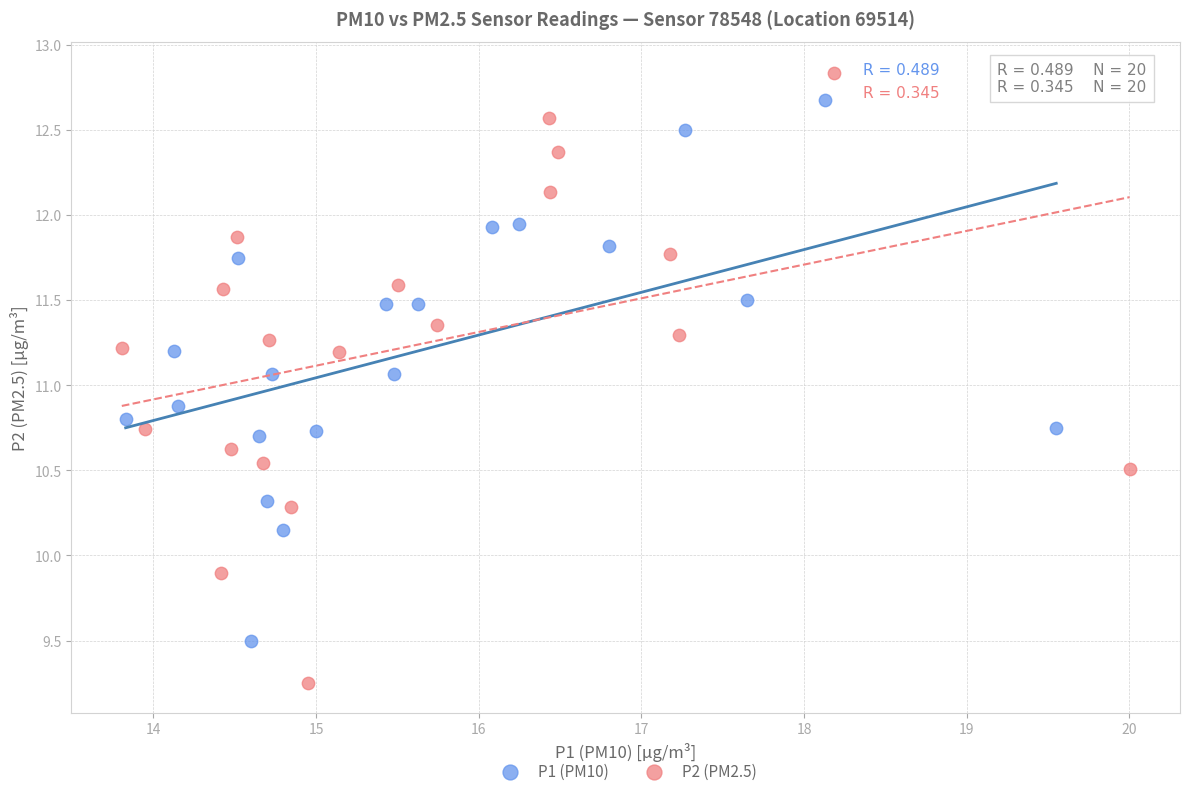

What are all the series names shown in the legend?

P1 (PM10), P2 (PM2.5)